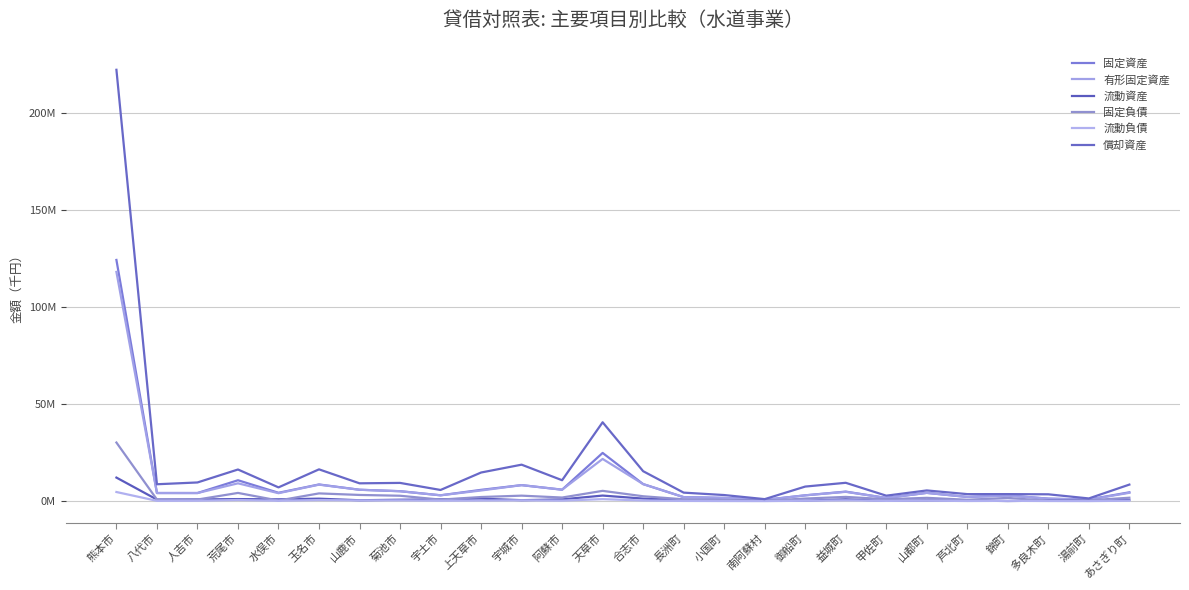

Rank the series by their maximum value, from highest to lowest.

償却資産, 固定資産, 有形固定資産, 固定負債, 流動資産, 流動負債